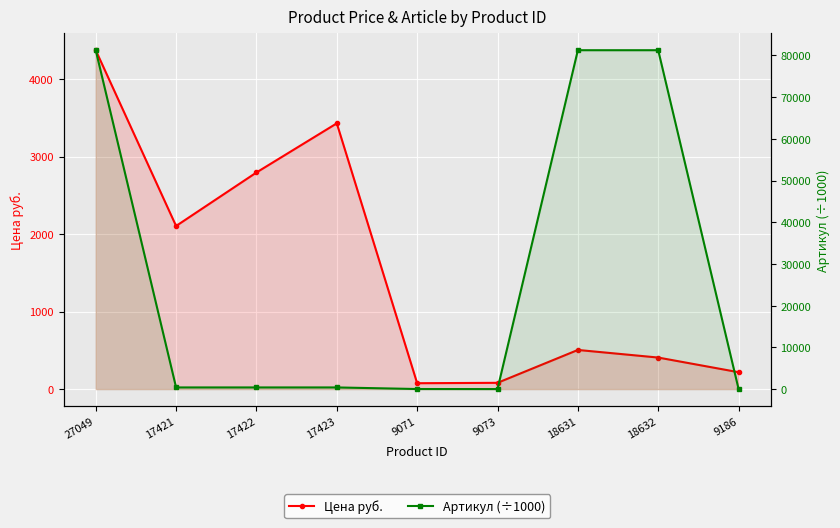

Reading left to right, what are all the values shown in this chart?

Цена руб.: 27049=4371.0	17421=2104.0	17422=2794.0	17423=3428.0	9071=76.0	9073=81.0	18631=505.0	18632=407.0	9186=218.0
Артикул (÷1000): 27049=81261.2	17421=400.0	17422=400.0	17423=400.0	9071=19.5	9073=6.7	18631=81262.1	18632=81262.1	9186=40.6